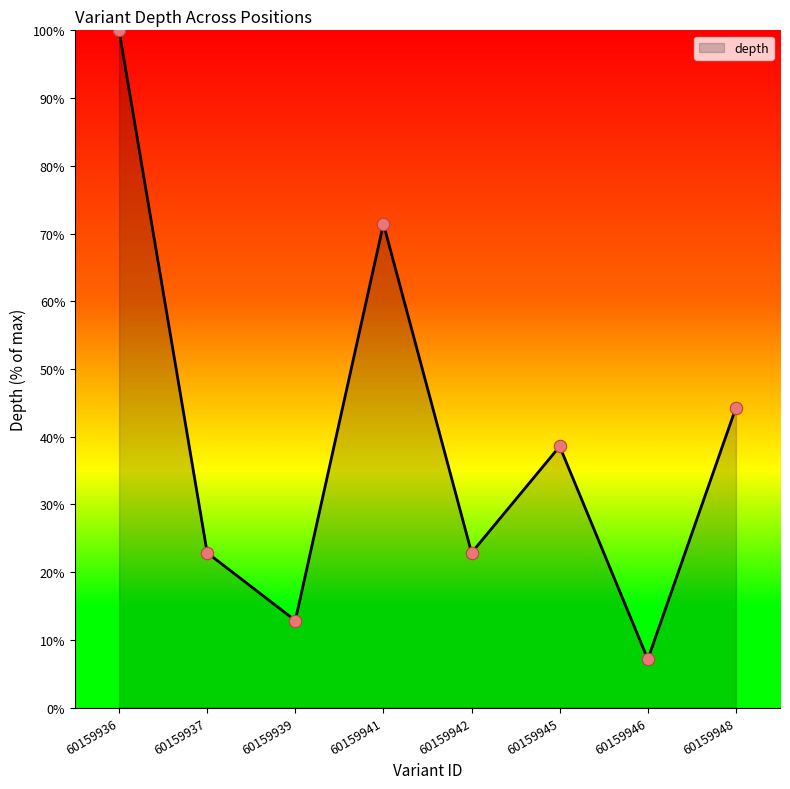

What is the ratio of the value at 60159936 to the value at 60159937?

4.4